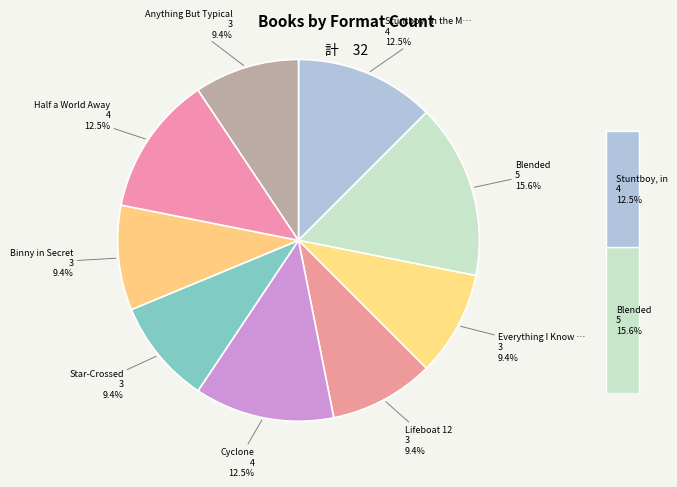

To the nearest percent, what is the average slice percentage?

11%